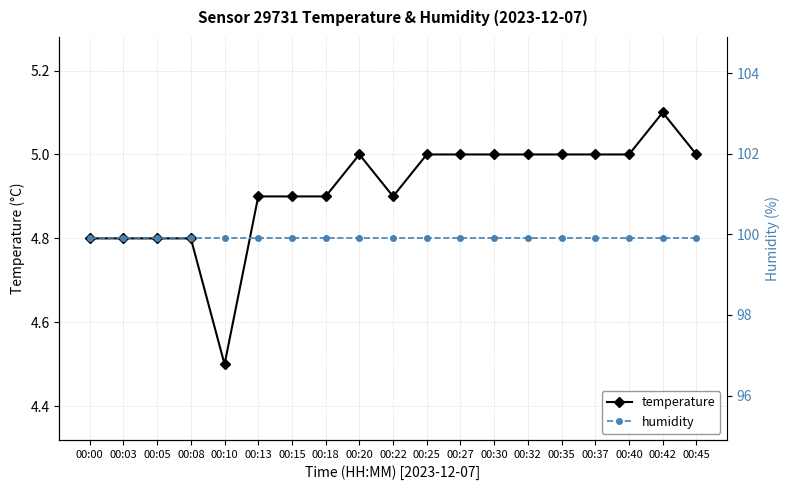

Reading left to right, what are all the values shown in this chart?

temperature: 4.8	4.8	4.8	4.8	4.5	4.9	4.9	4.9	5.0	4.9	5.0	5.0	5.0	5.0	5.0	5.0	5.0	5.1	5.0
humidity: 99.9	99.9	99.9	99.9	99.9	99.9	99.9	99.9	99.9	99.9	99.9	99.9	99.9	99.9	99.9	99.9	99.9	99.9	99.9